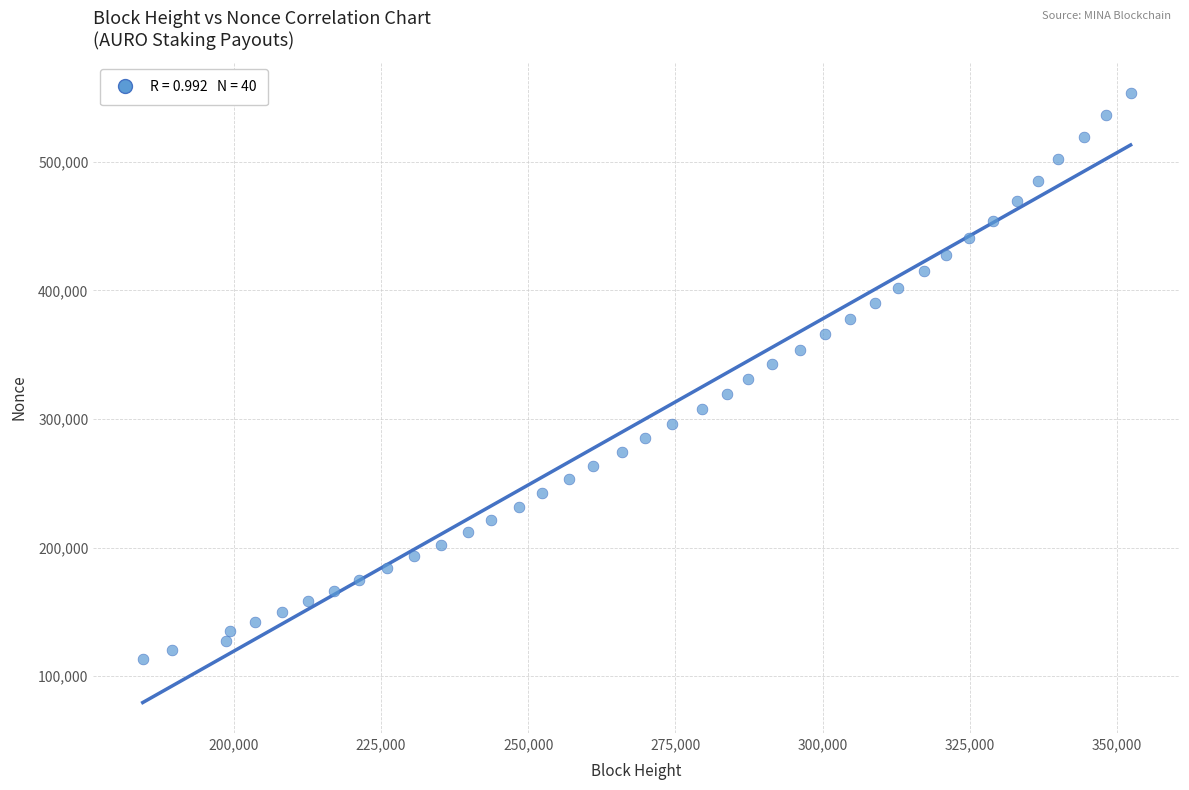

What is the range of Y values (max minus min)?

440082